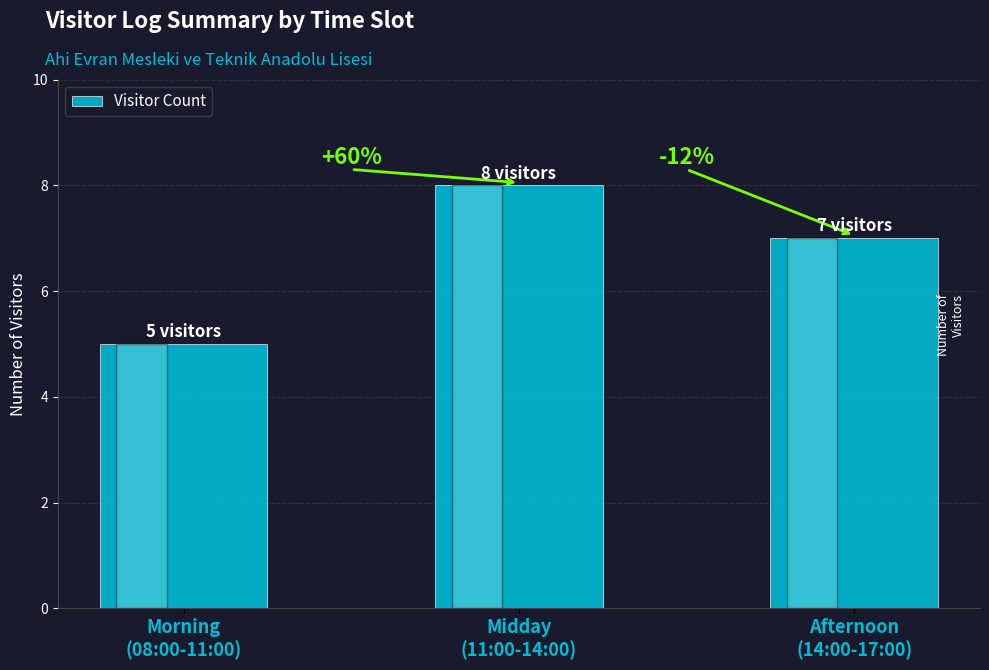

Reading right to left, extract all data points from this chart.

7	8	5